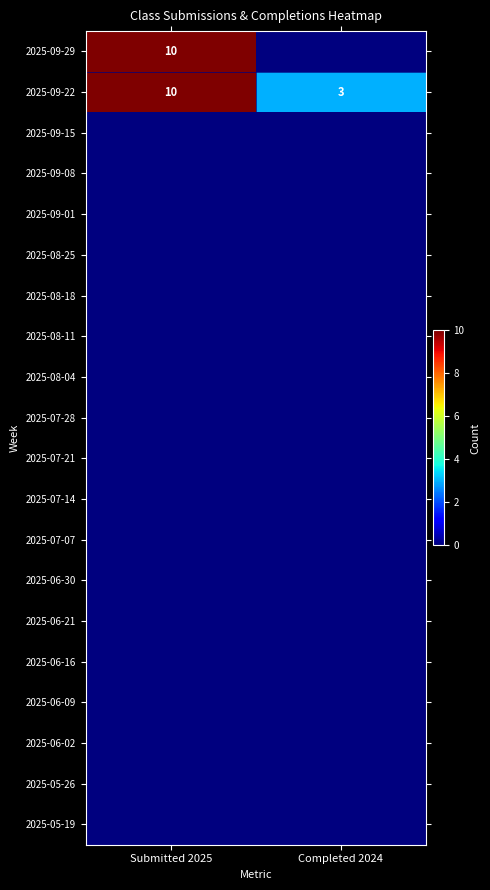

Is it true that 2025-09-22 equals 3 at Completed 2024?

True